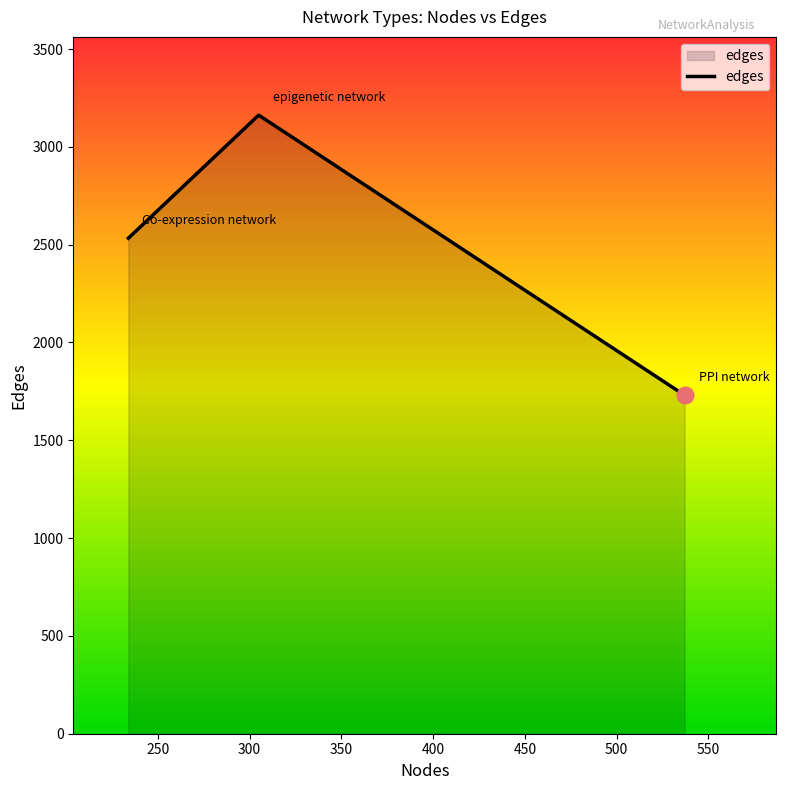

What is the minimum value shown in the chart?

1730